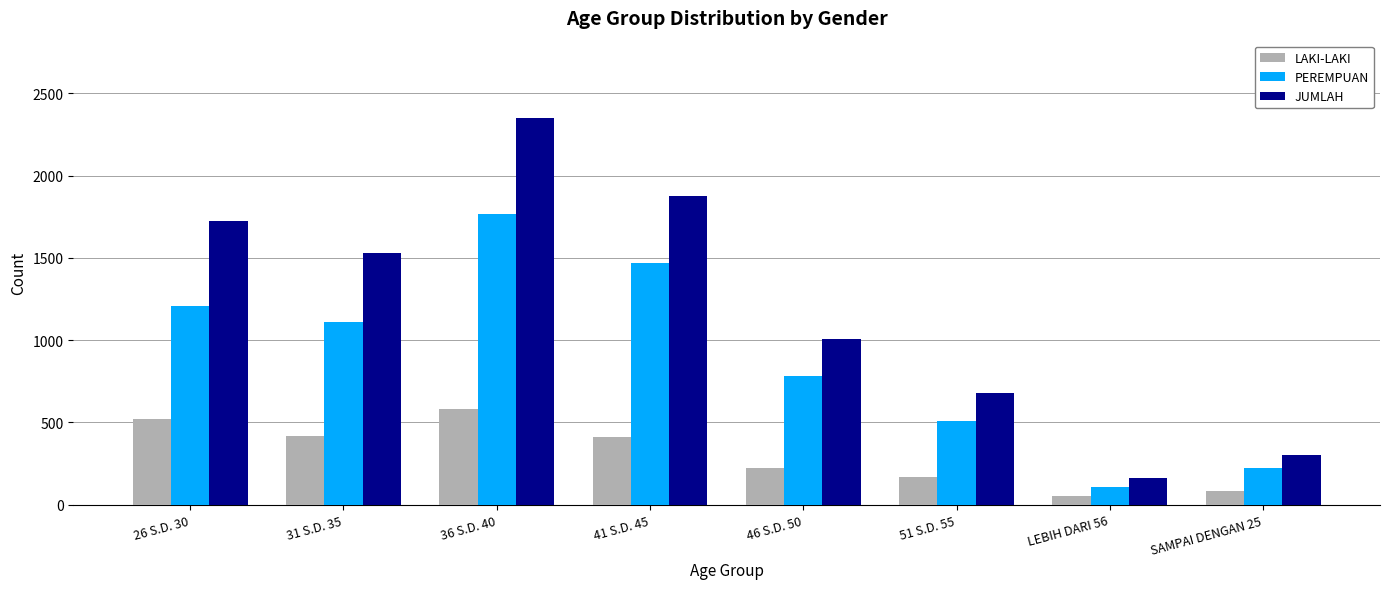

How many categories are shown in the chart?

8